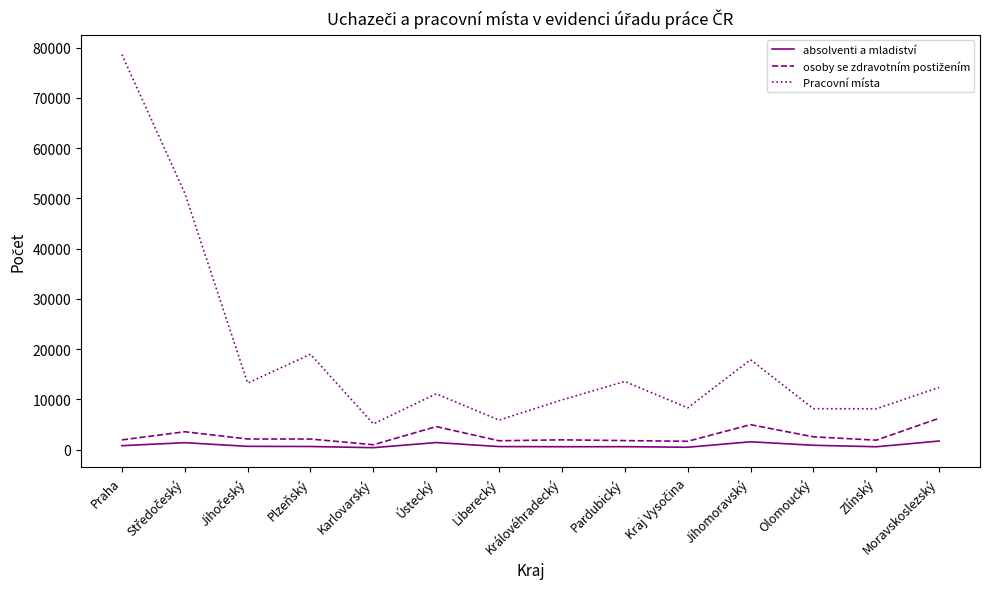

True or false: Pracovní místa has a value of 122322 at Praha.

False